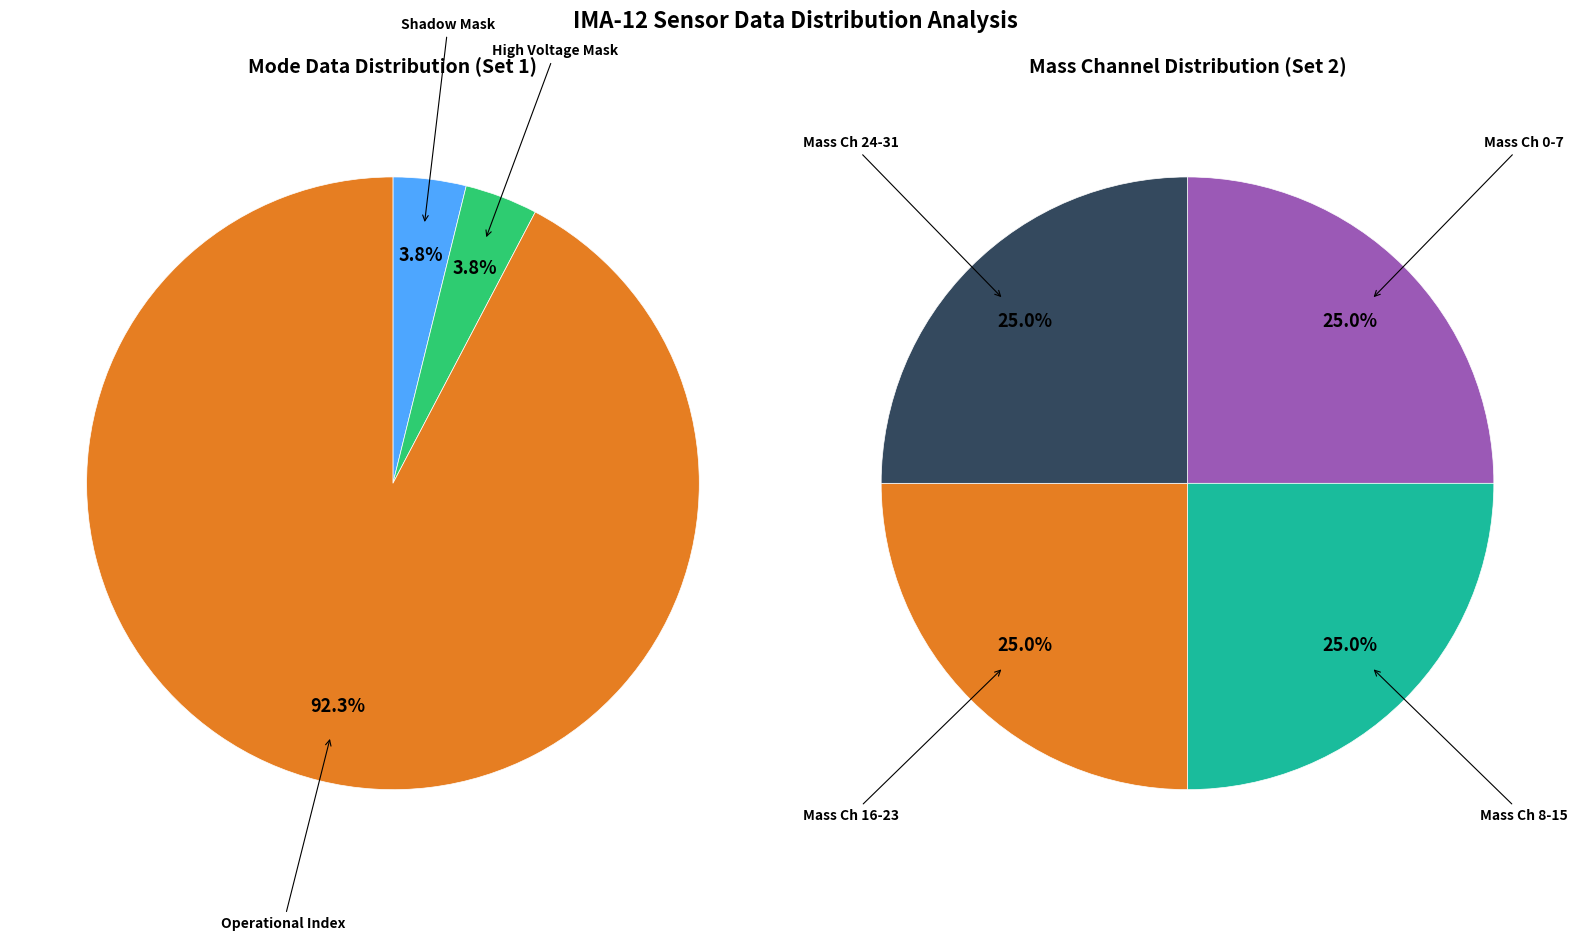

Is it true that Energy Cycle Mode is 15% of the pie?

False